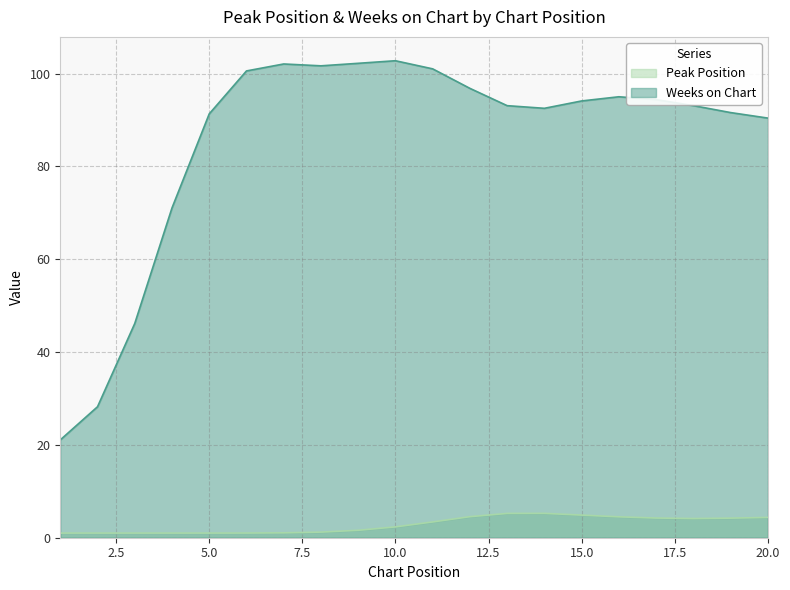

True or false: Peak Position and Weeks on Chart intersect in this chart.

False